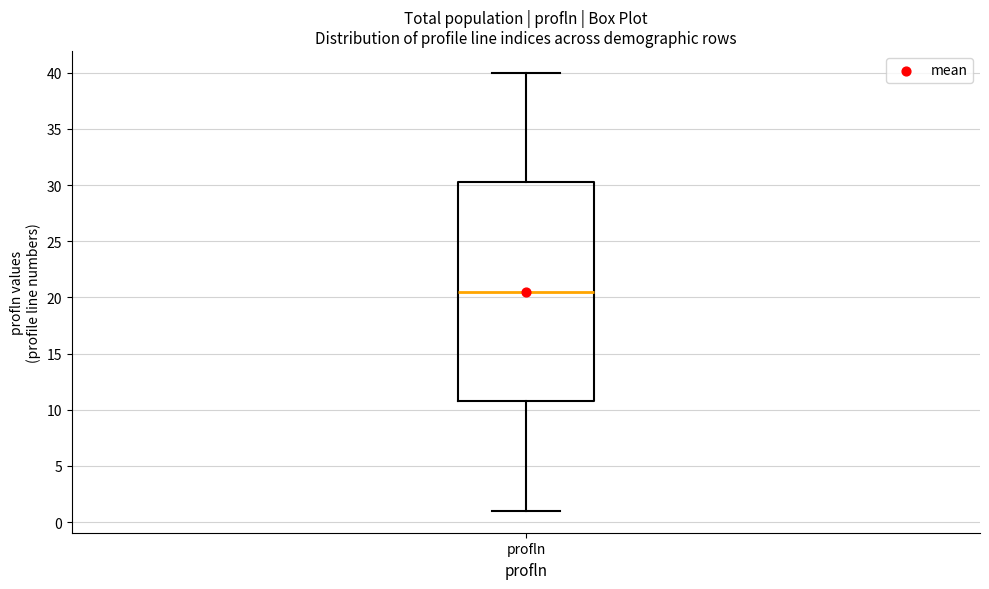

Read this box plot against the y-axis: the position of the median line, the range covered by the box, and the ends of both whiskers. The values are not printed on the chart, so give them approximately, as read against the axis.

median 20.5, box 11.0 to 30.5, whiskers 1.0 to 40.0